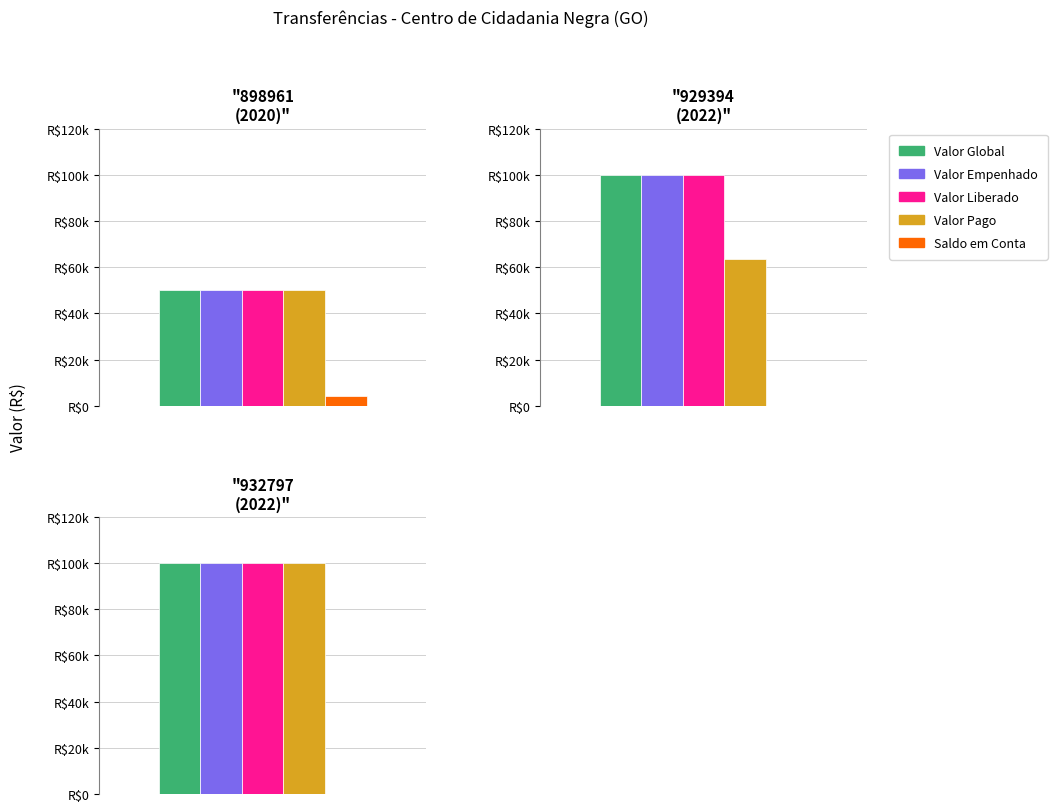

The Valor Global series shows 100000.0 at 932797. True or false?

True